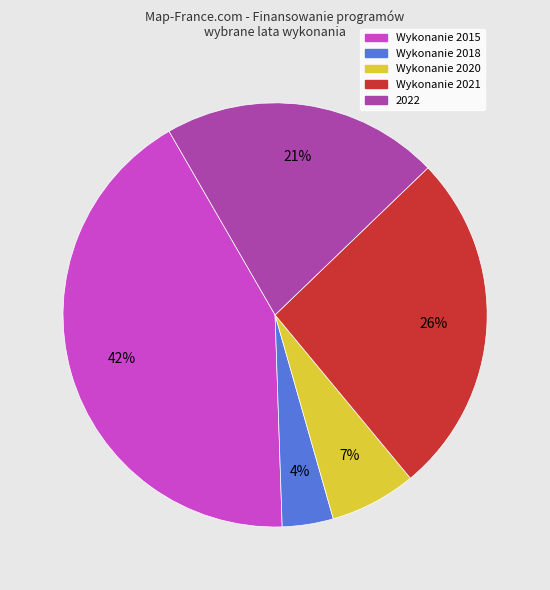

To the nearest percent, what is the difference between the Wykonanie 2020 and Wykonanie 2018 slice percentages?

3%